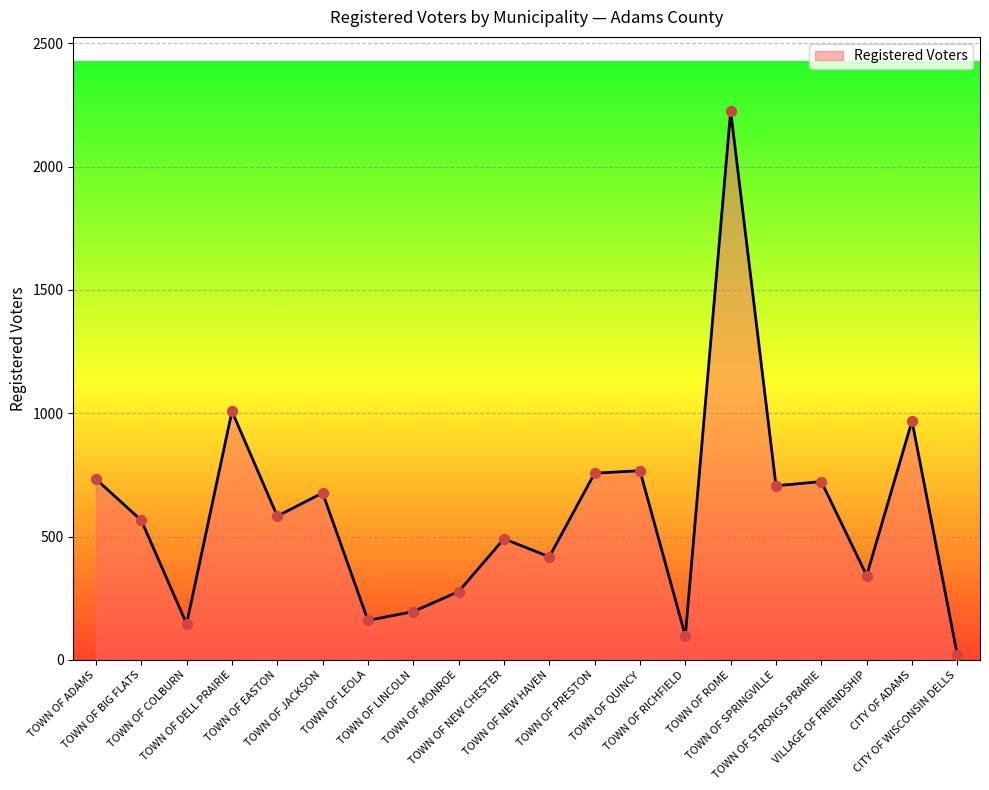

What is the change in value from TOWN OF COLBURN to TOWN OF MONROE?

+131